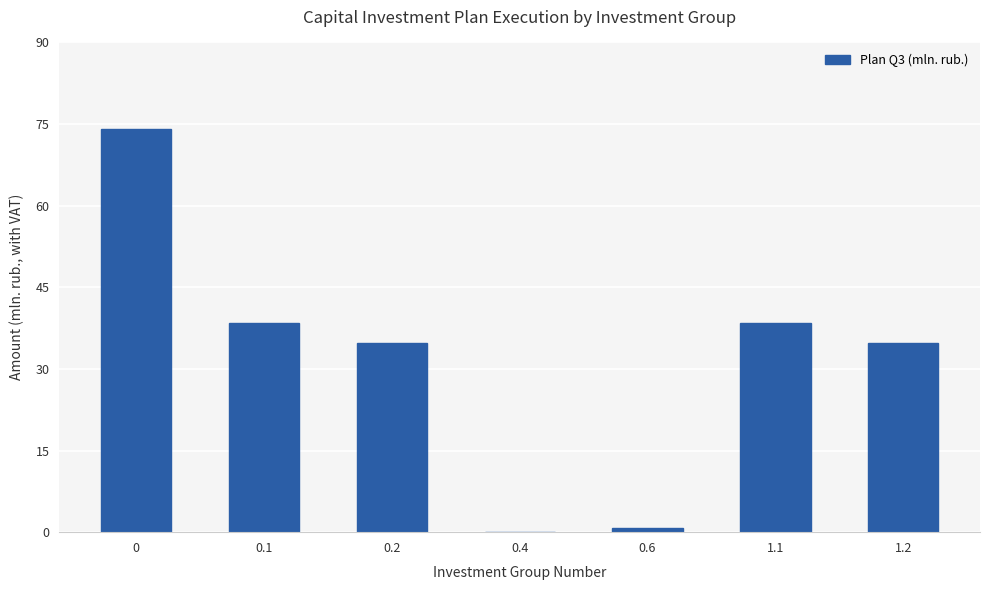

What is the greatest value displayed?

74.1